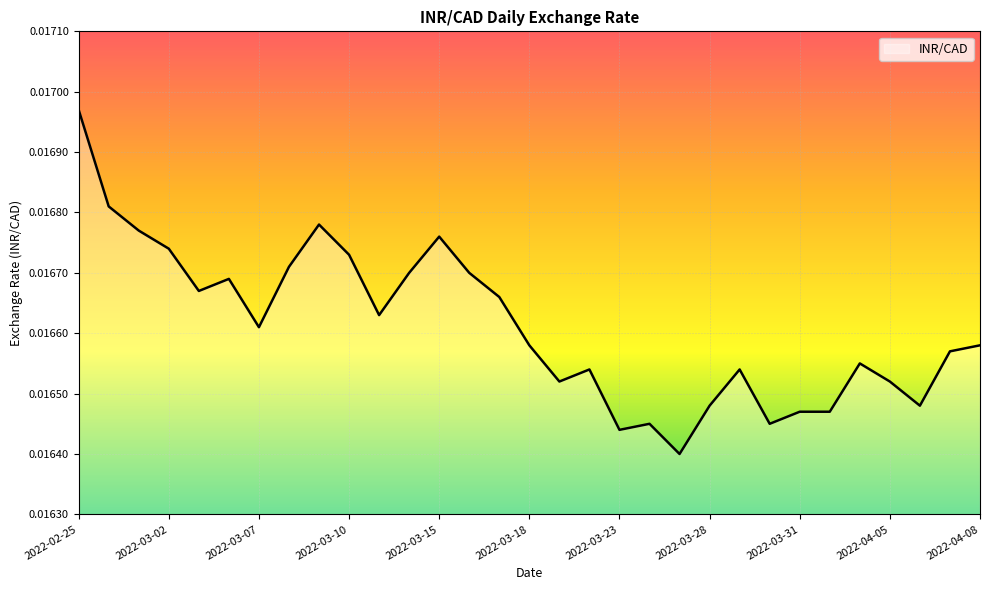

Is this an area chart (filled region under the line)?

No